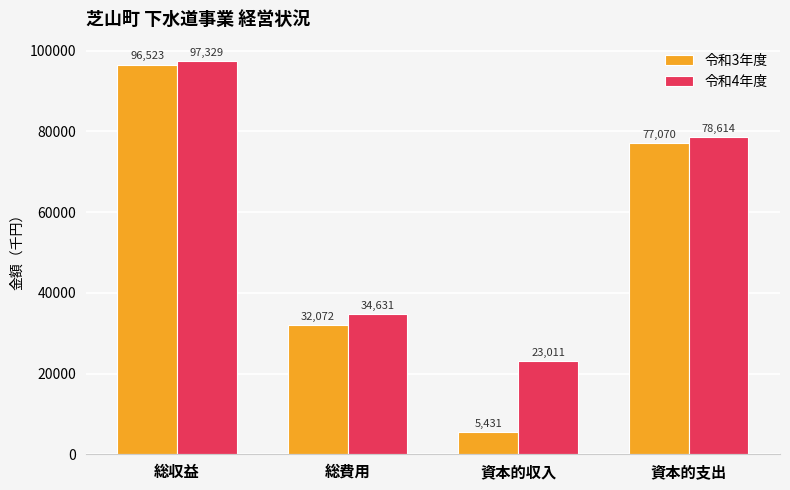

What is the average value of the 令和3年度 series?

52774